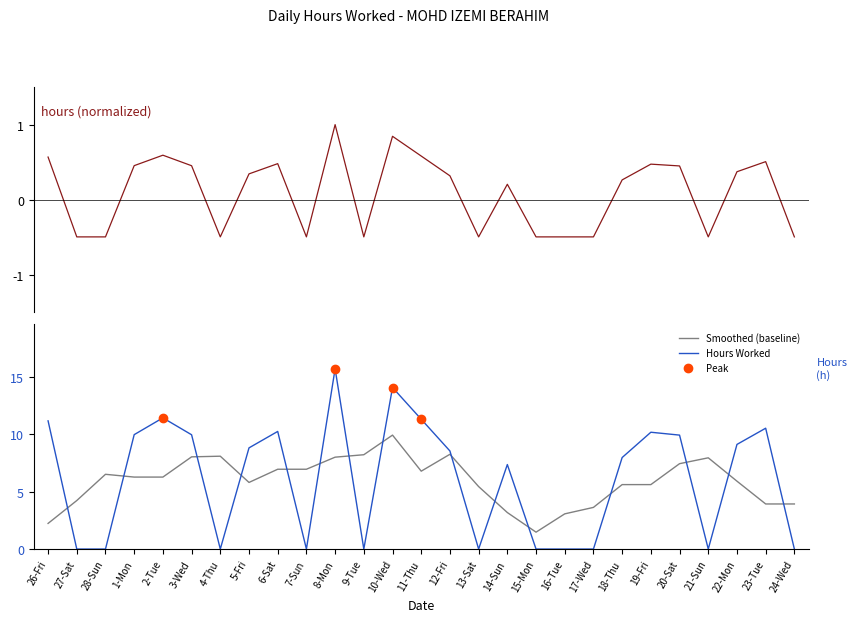

What is the sum of the Smoothed (baseline) values at 10-Wed and 12-Fri?

18.2